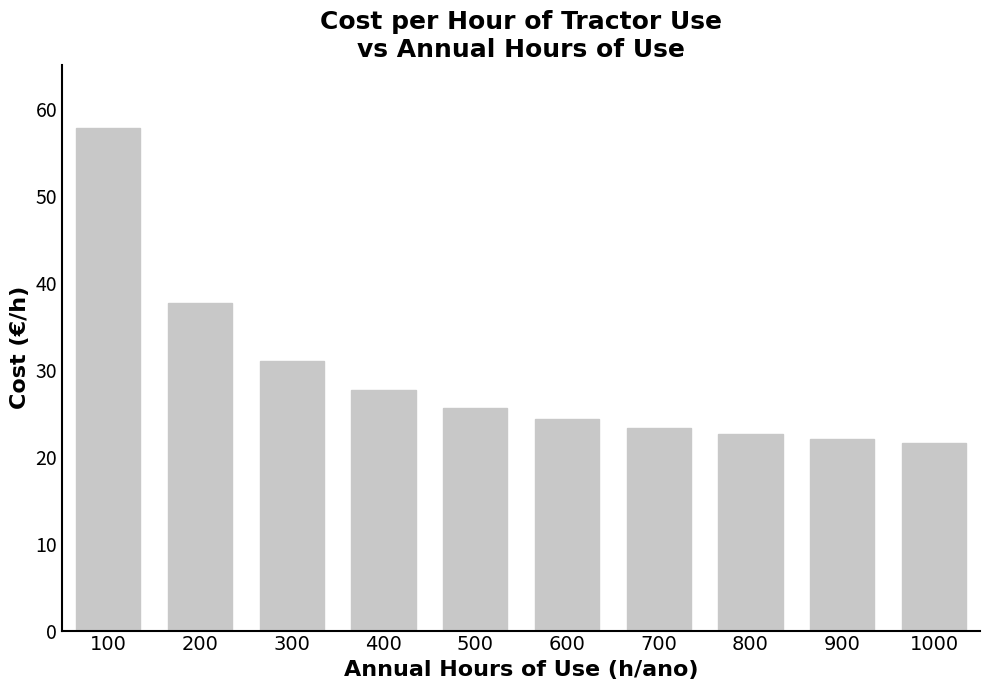

What is the sum of all values?

293.7